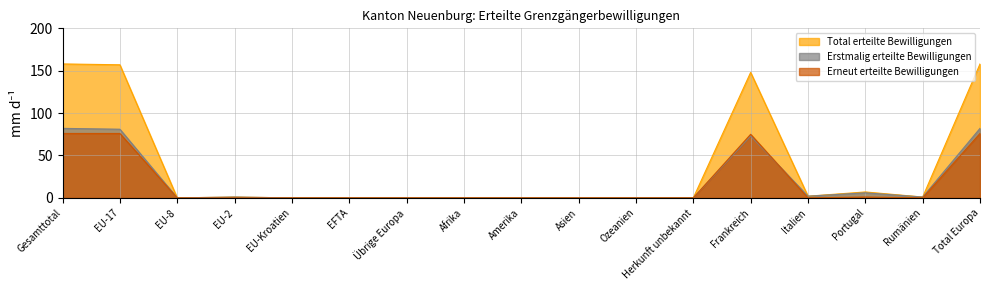

Which label corresponds to the smallest value in the chart?

EU-8